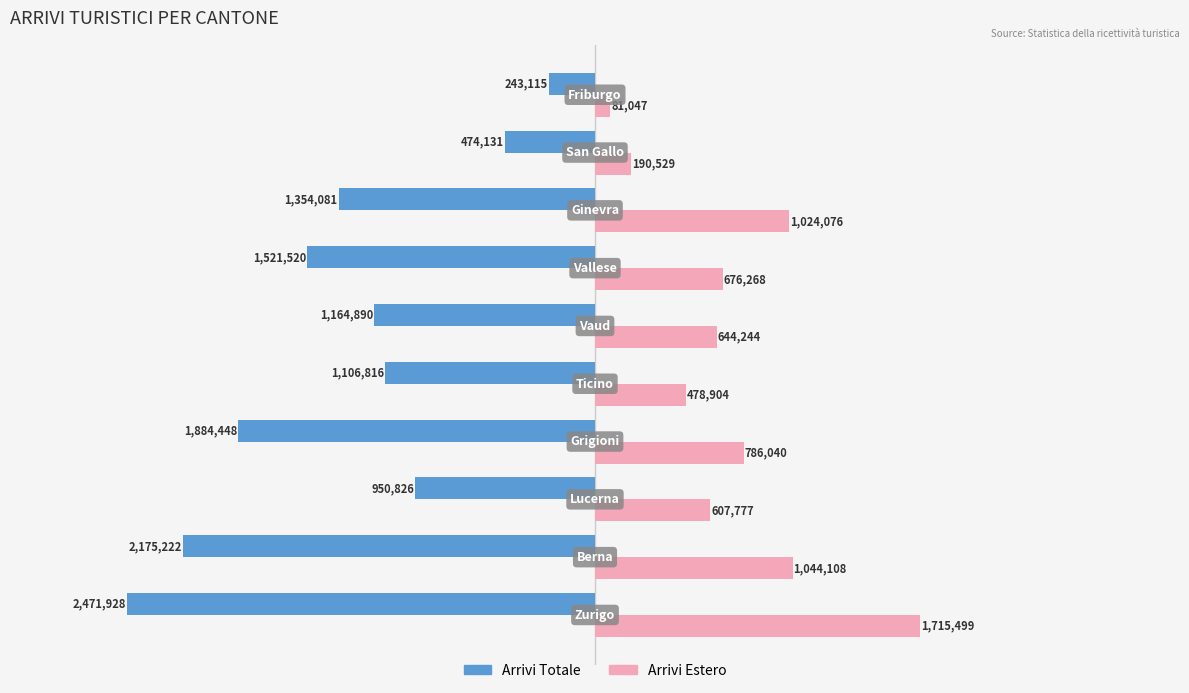

What are all the series names shown in the legend?

Arrivi Totale, Arrivi Estero